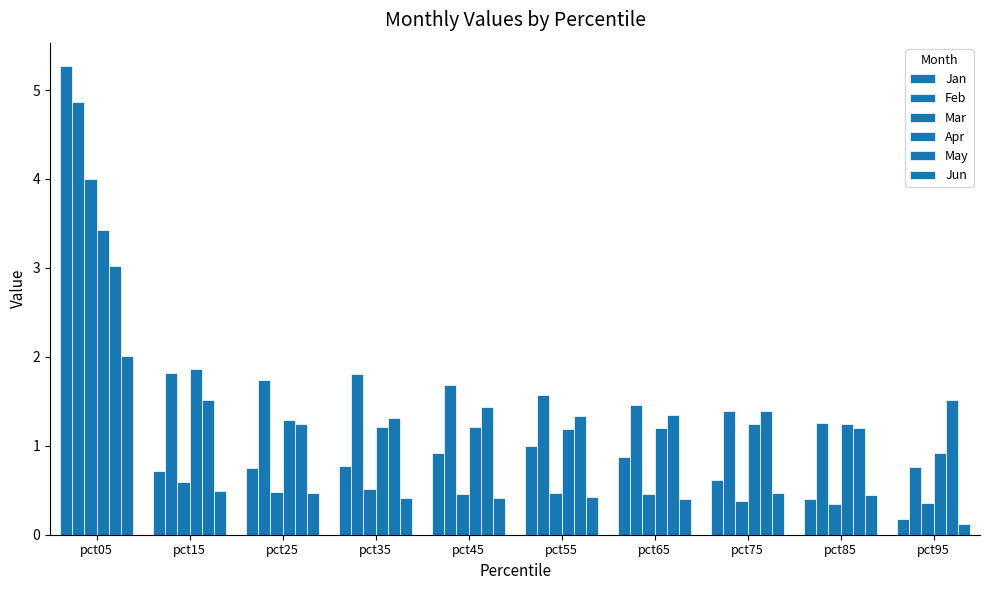

How many data points does each series have?

10